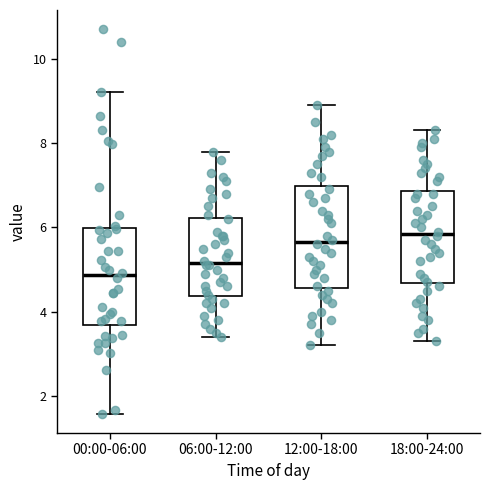

Which box's median line is the lowest?

00:00-06:00